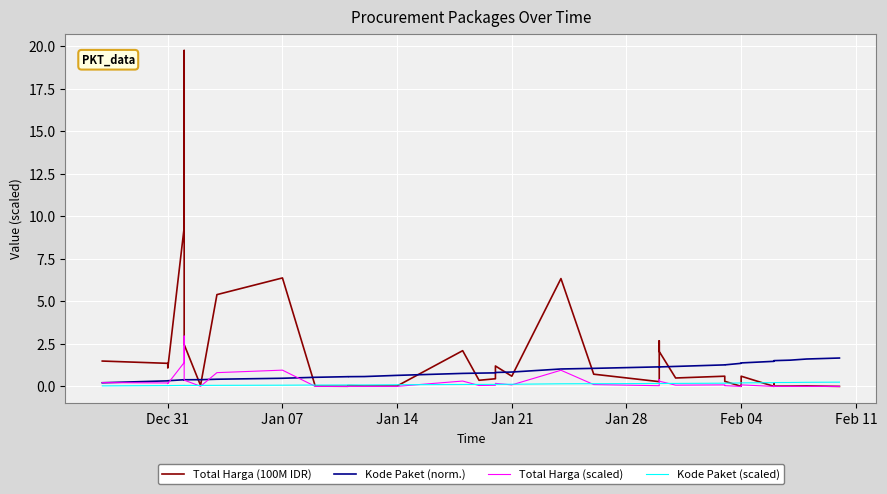

What are all the series names shown in the legend?

Total Harga (100M IDR), Kode Paket (norm.), Total Harga (scaled), Kode Paket (scaled)